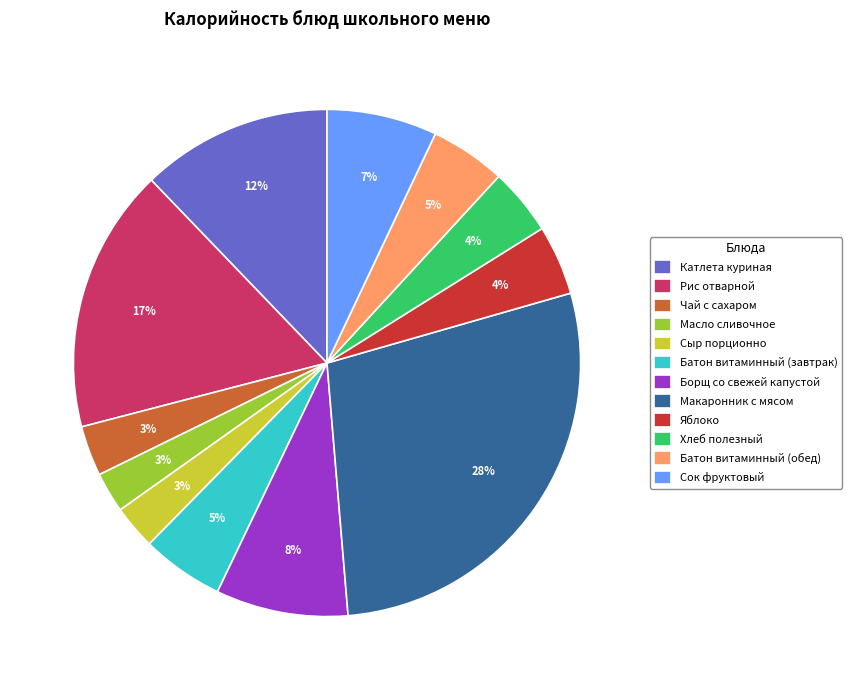

Is there any slice that represents more than half of the pie?

No